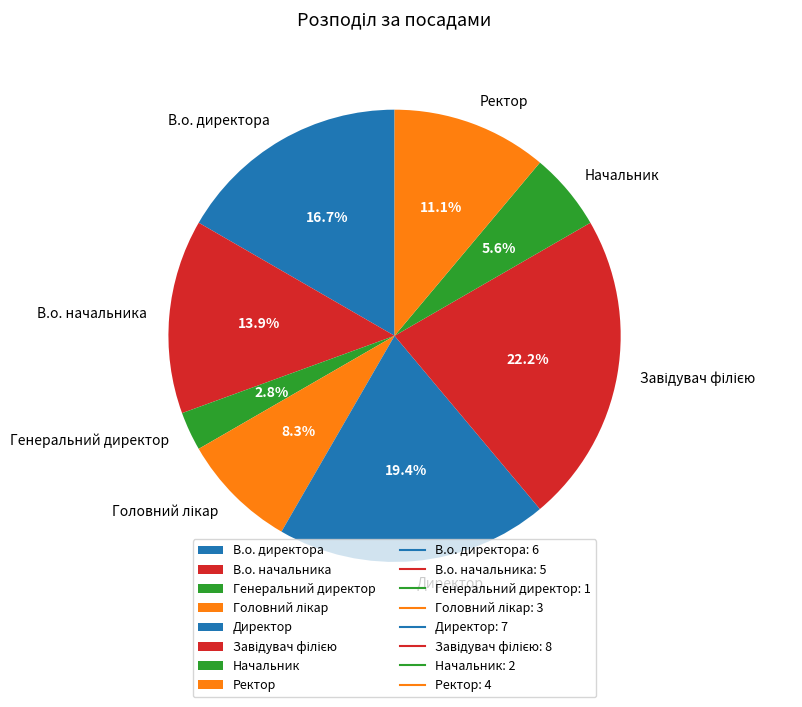

To the nearest percent, what is the difference between the largest and smallest slice percentages?

19%